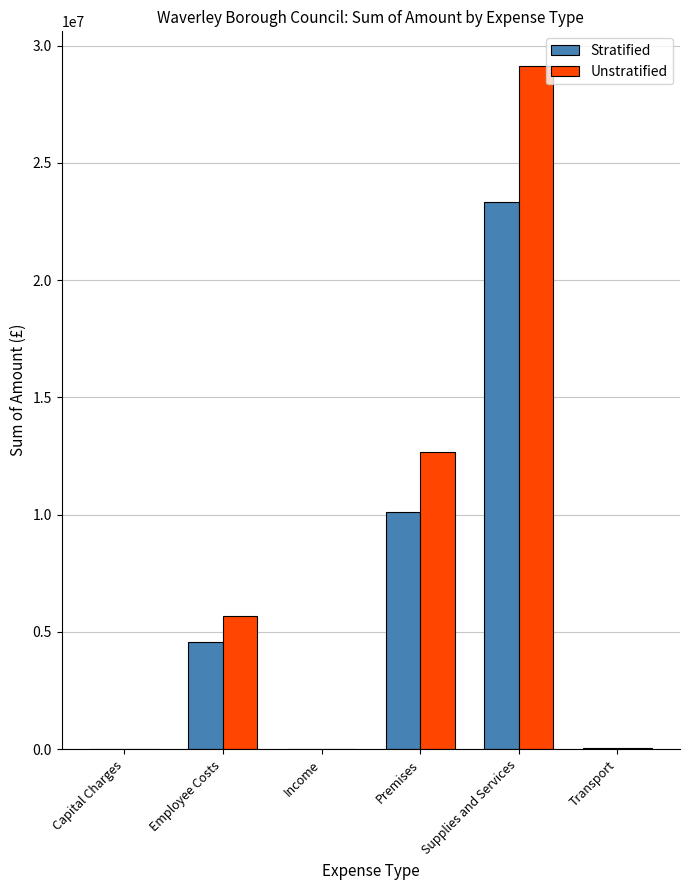

What is the average value of the Stratified series?

6343701.6